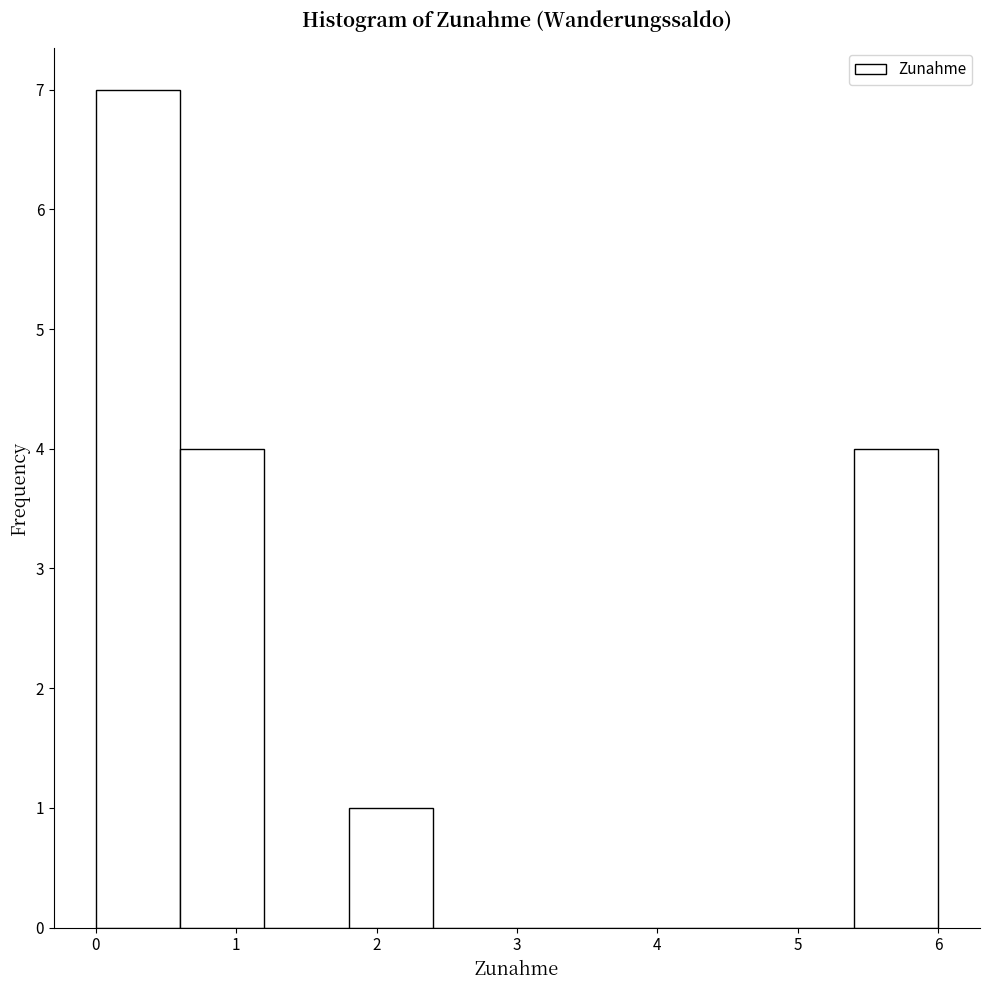

Reading left to right, list every bar in this chart as the range it spans on the x-axis followed by its height. The values are not printed on the chart, so give them approximately, as read against the axis.

0.0 to 0.6: 7
0.6 to 1.2: 4
1.2 to 1.8: 0
1.8 to 2.4: 1
2.4 to 3.0: 0
3.0 to 3.6: 0
3.6 to 4.2: 0
4.2 to 4.8: 0
4.8 to 5.4: 0
5.4 to 6.0: 4